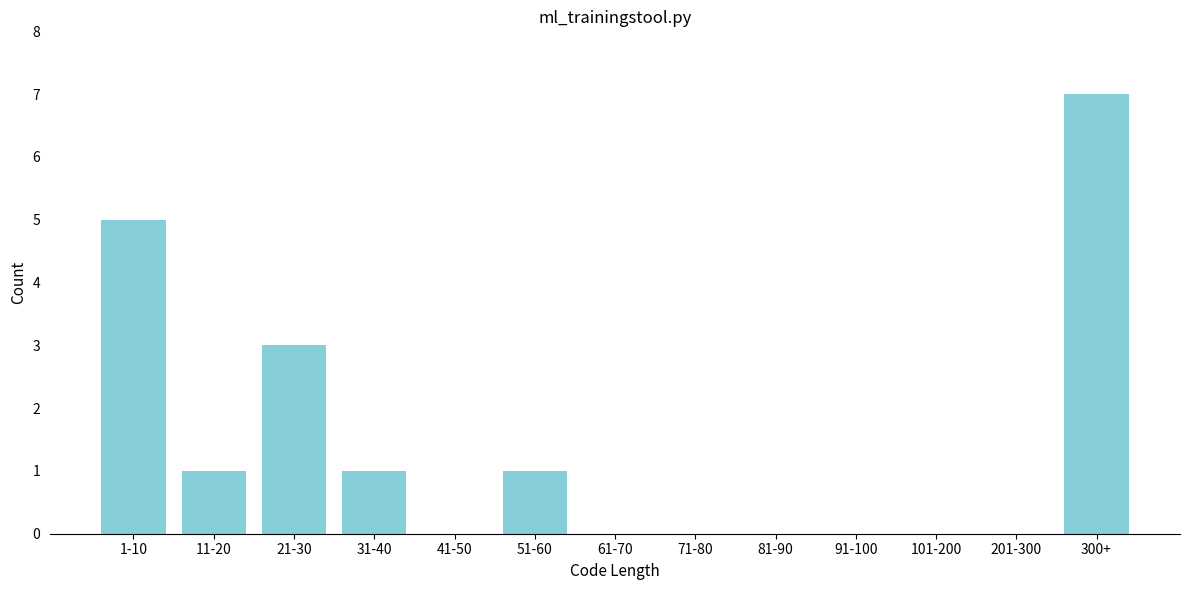

Reading left to right, what are all the values shown in this chart?

1-10=5	11-20=1	21-30=3	31-40=1	41-50=0	51-60=1	61-70=0	71-80=0	81-90=0	91-100=0	101-200=0	201-300=0	300+=7